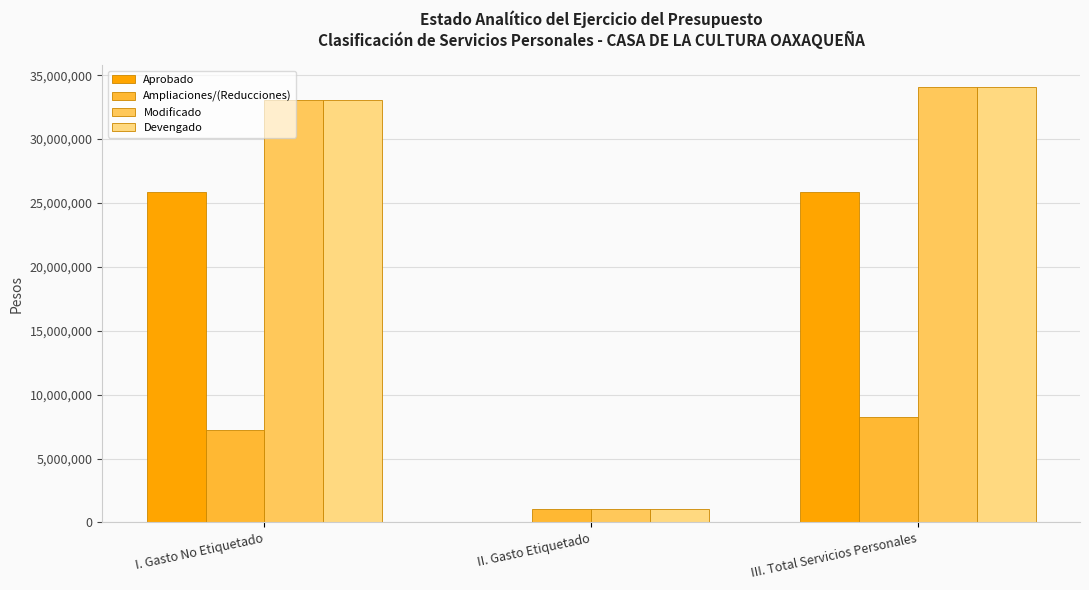

At which category is the sum across all series the highest?

III. Total Servicios Personales